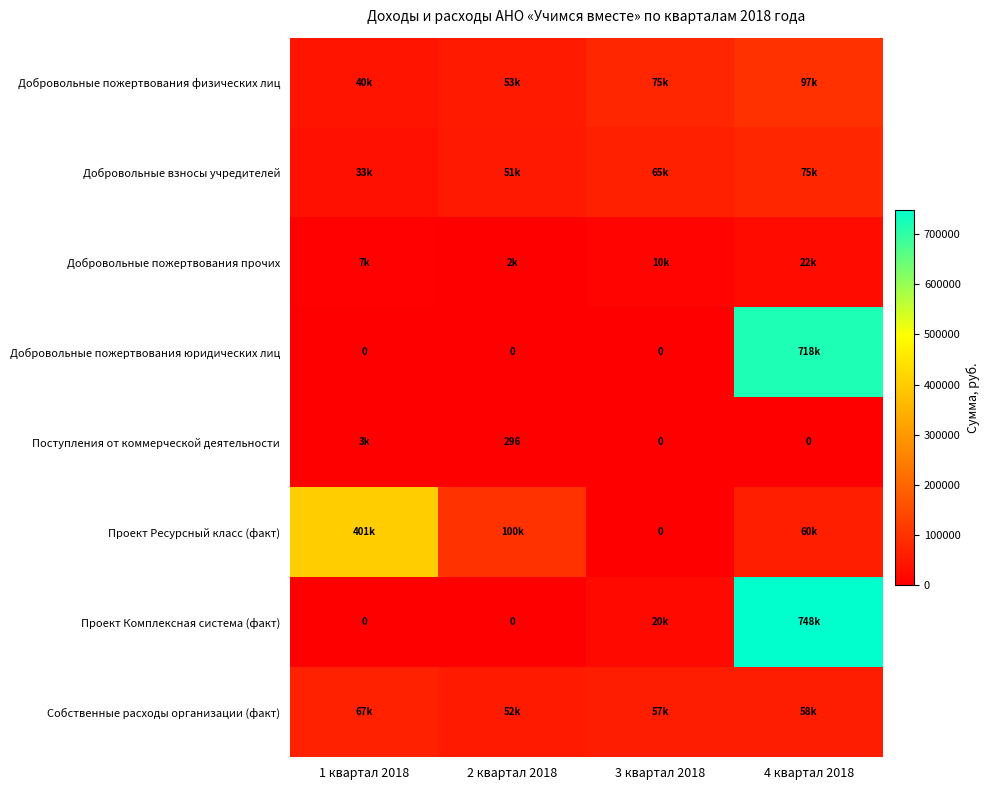

What is the sum of all Собственные расходы организации (факт) values?

233951.5